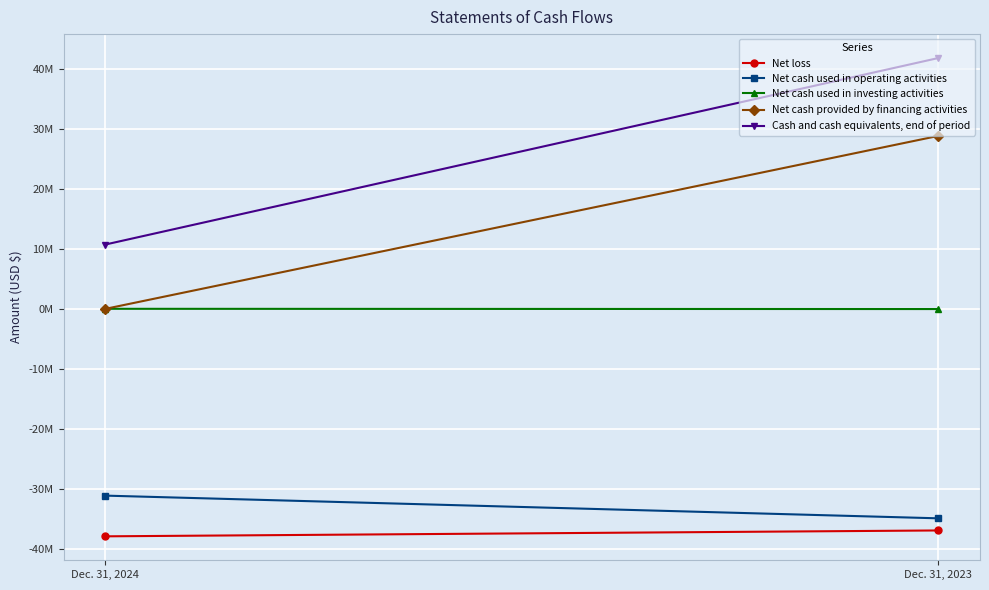

Reading right to left, what are all the values shown in this chart?

Net loss: Dec. 31, 2023=-36899420	Dec. 31, 2024=-37879158
Net cash used in operating activities: Dec. 31, 2023=-34879903	Dec. 31, 2024=-31098078
Net cash used in investing activities: Dec. 31, 2023=-21394	Dec. 31, 2024=20028
Net cash provided by financing activities: Dec. 31, 2023=28823508	Dec. 31, 2024=5398
Cash and cash equivalents, end of period: Dec. 31, 2023=41792830	Dec. 31, 2024=10720178